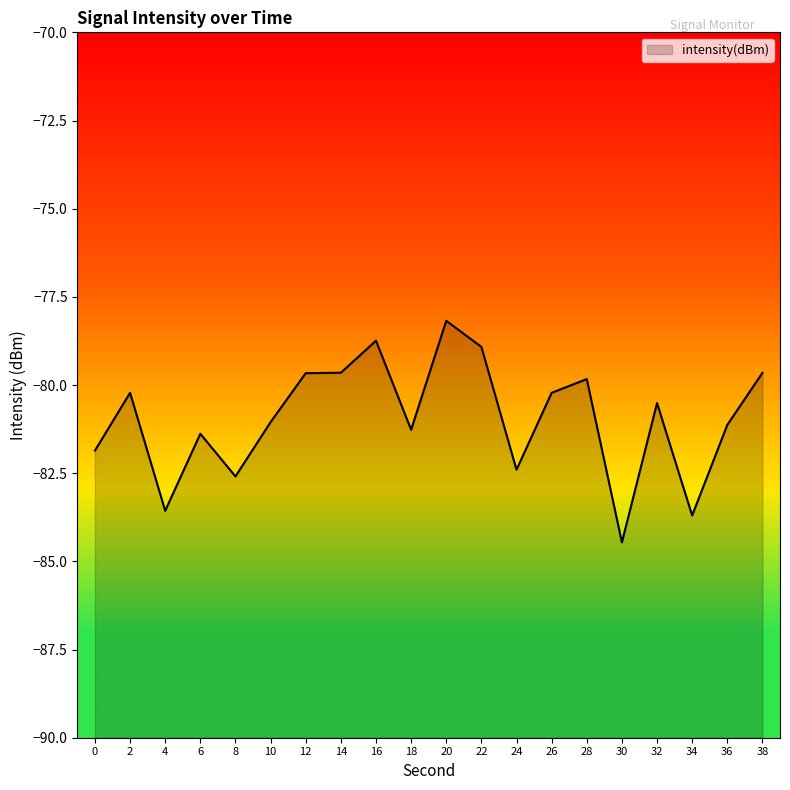

Reading left to right, transcribe all the data shown in this chart.

0=-81.9	2=-80.2	4=-83.6	6=-81.4	8=-82.6	10=-81.1	12=-79.7	14=-79.7	16=-78.7	18=-81.3	20=-78.2	22=-78.9	24=-82.4	26=-80.2	28=-79.8	30=-84.5	32=-80.5	34=-83.7	36=-81.1	38=-79.7